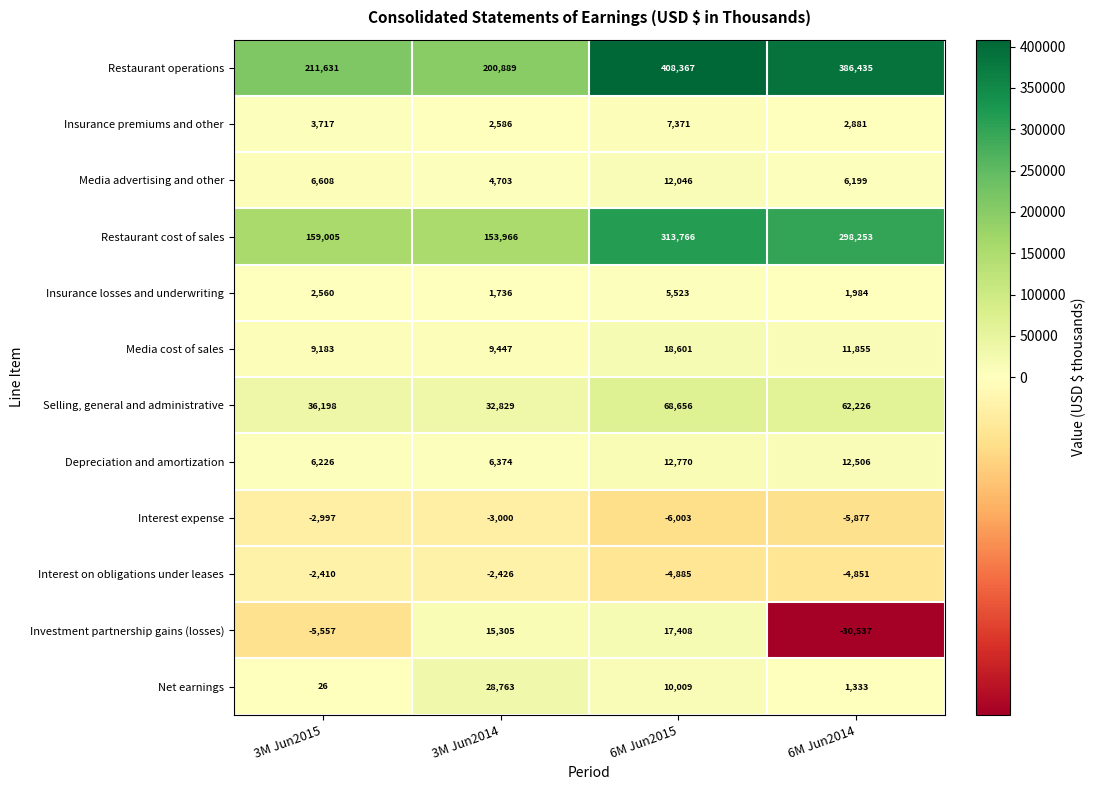

Between 3M Jun2015 and 3M Jun2014, which series saw the biggest shift?

Net earnings